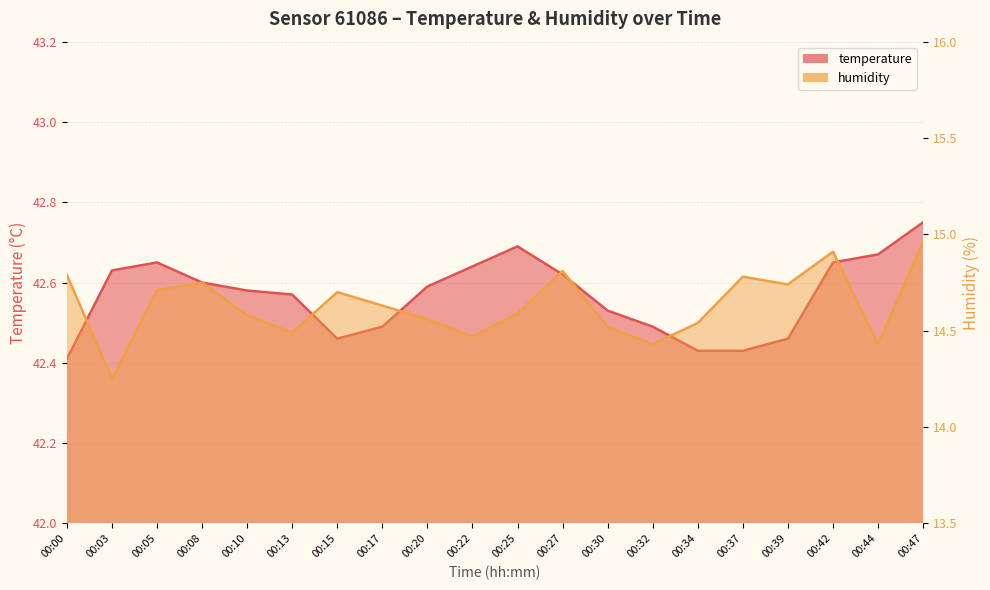

What is the value of the humidity point at the 20th from the left?

15.0